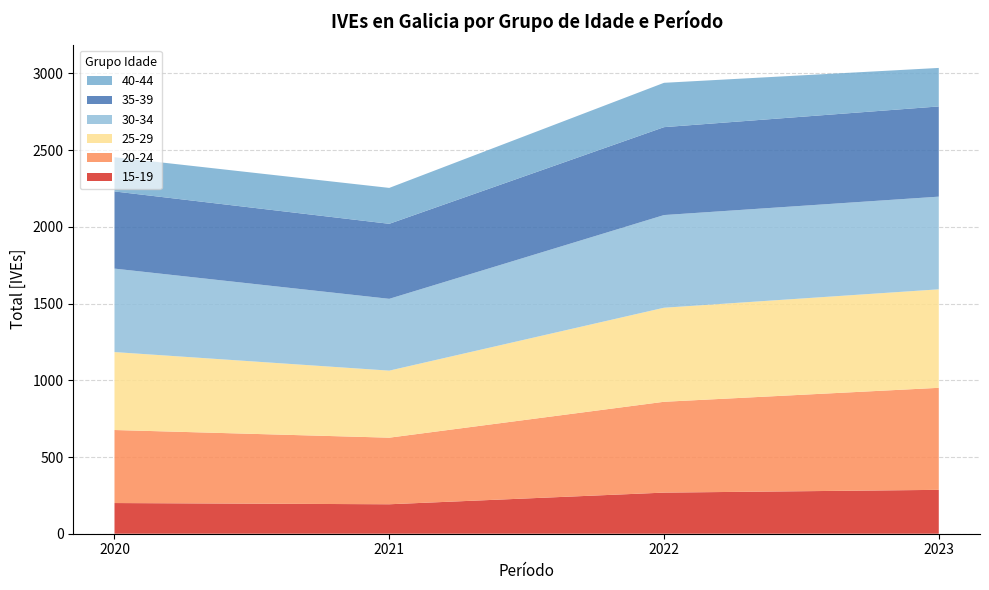

Reading right to left, extract all data points from this chart.

15-19: 286	268	192	200
20-24: 665	592	434	476
25-29: 642	613	437	508
30-34: 604	604	468	544
35-39: 588	573	489	503
40-44: 251	289	234	223